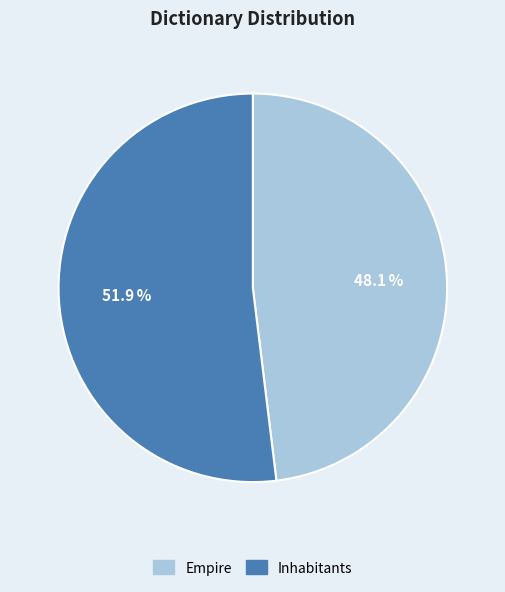

What is the ratio of the value at Empire to the value at Inhabitants?

0.9